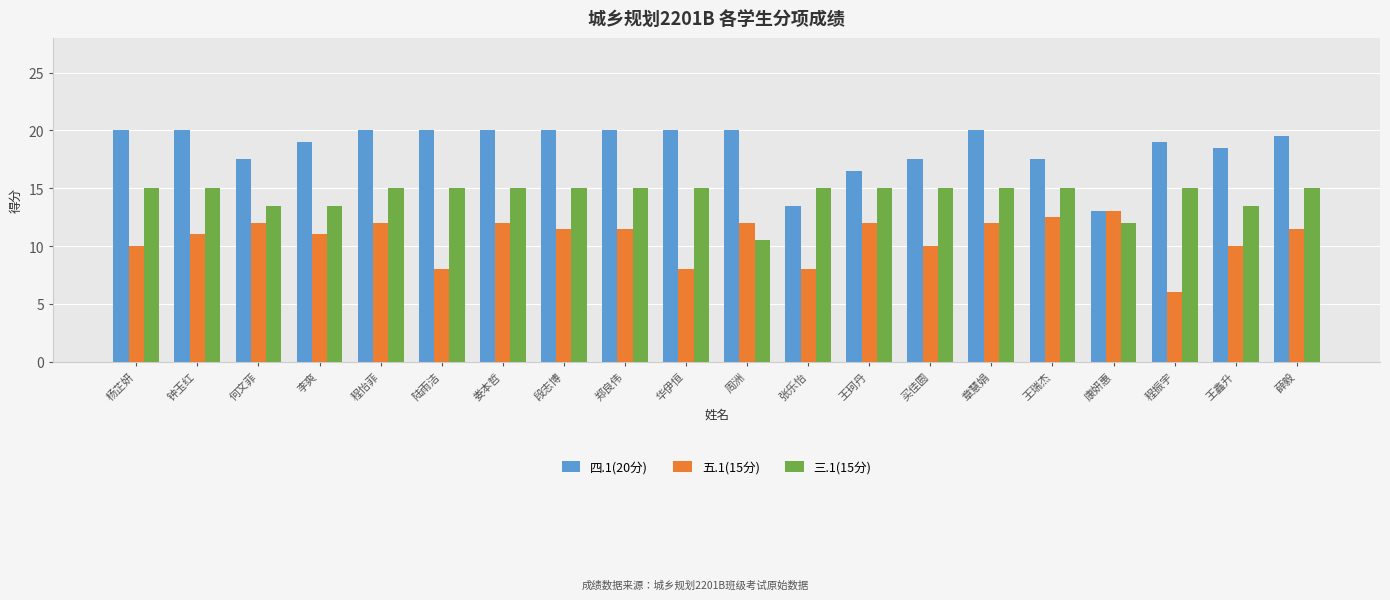

How many bars are there in each group?

3